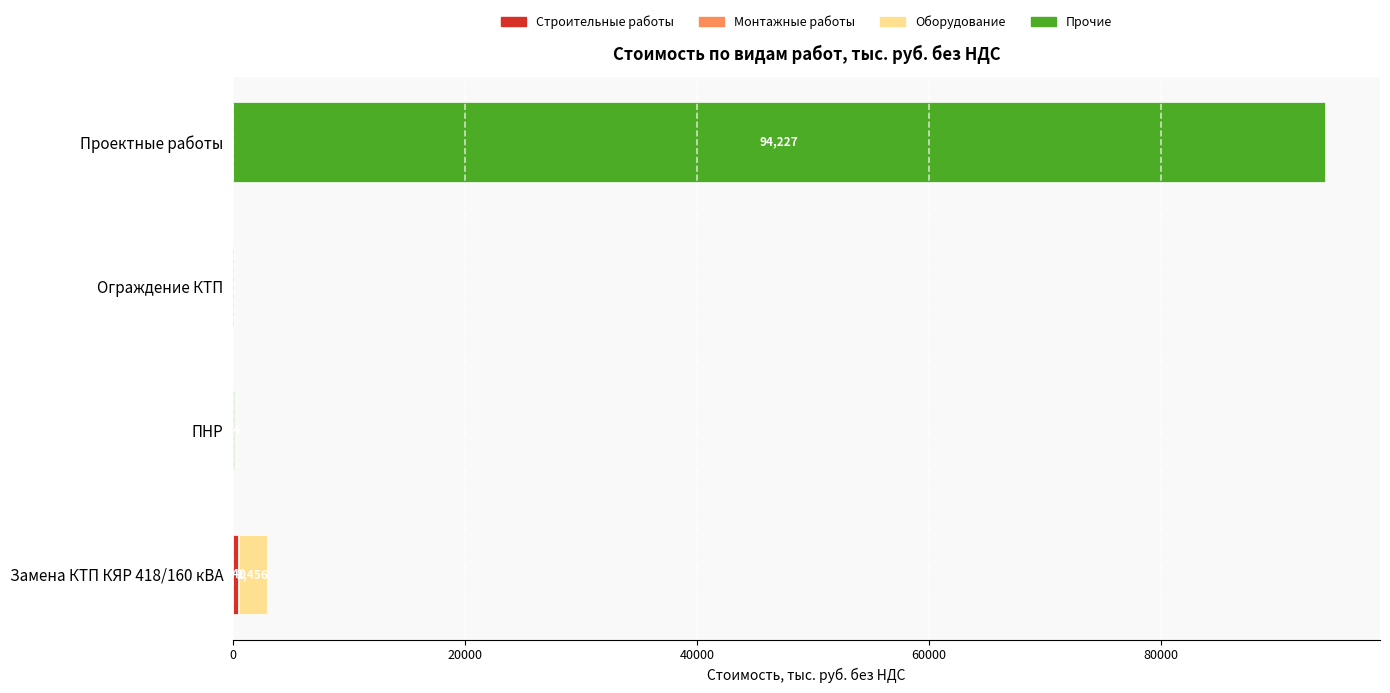

What is the value of the Строительные работы bar at the 1st from the left?

440.4